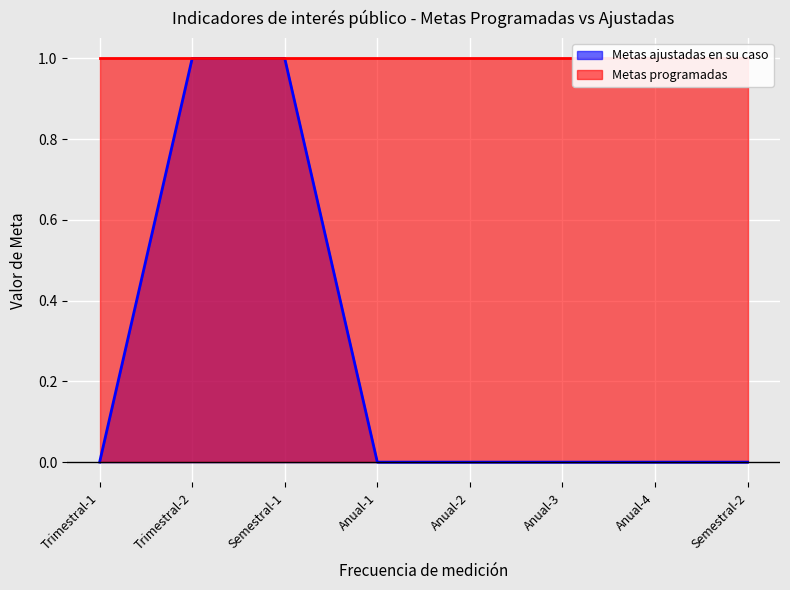

The Metas ajustadas en su caso series shows 0 at Trimestral-1. True or false?

True